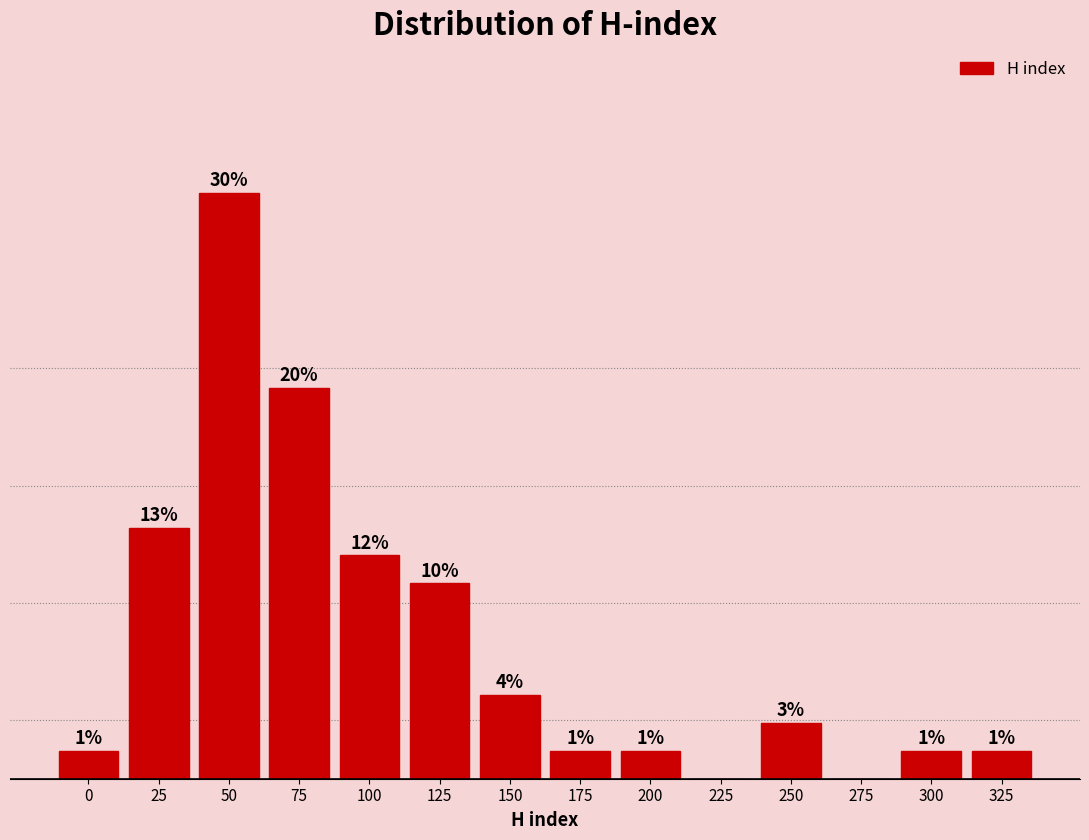

Are the bars horizontal?

No